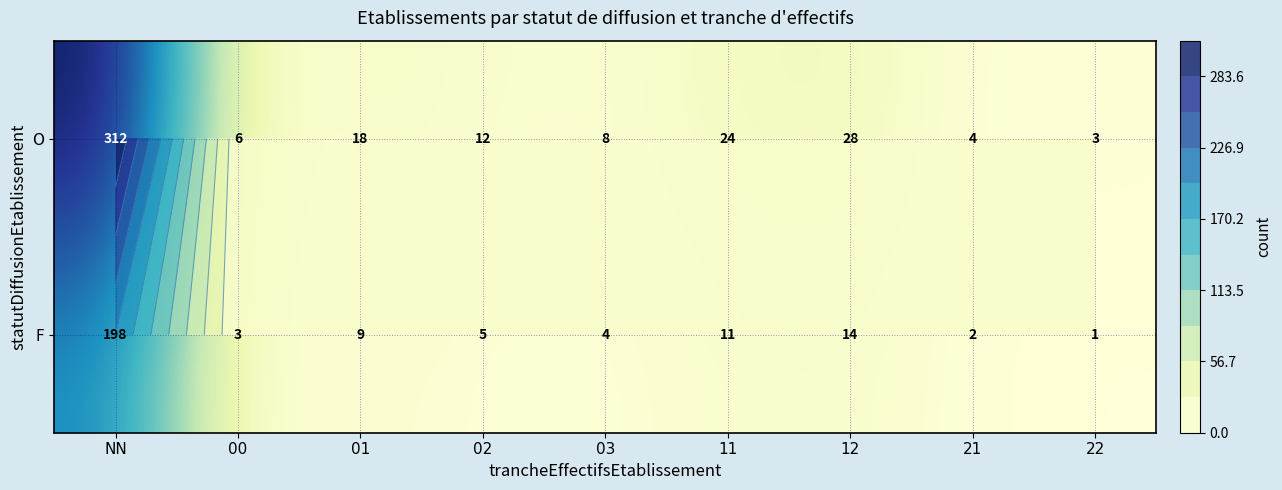

Rank the series by their average value, from lowest to highest.

F, O